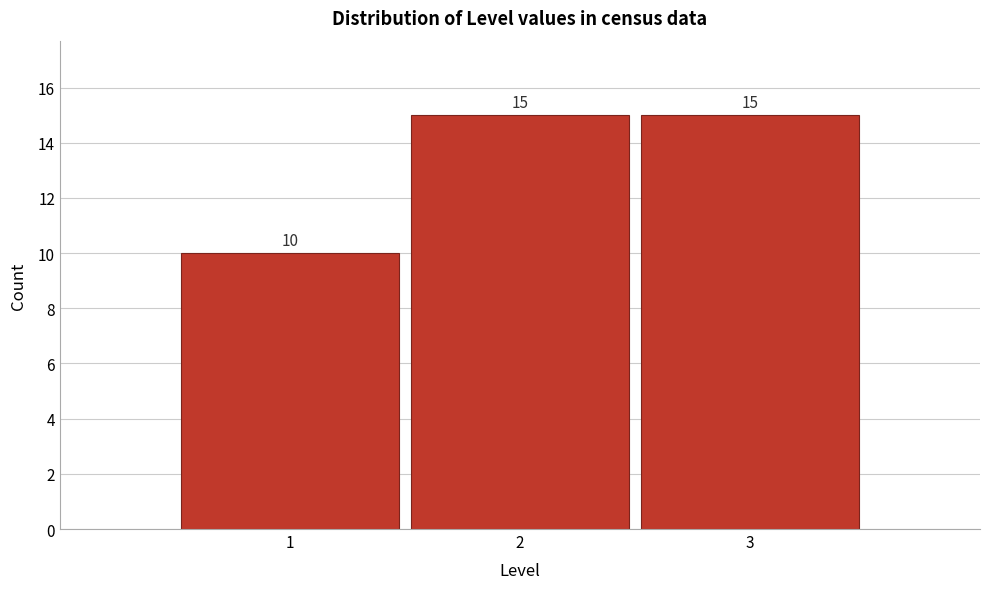

Reading left to right, list every bar in this chart as the range it spans on the x-axis followed by its height.

0.5 to 1.5: 10
1.5 to 2.5: 15
2.5 to 3.5: 15